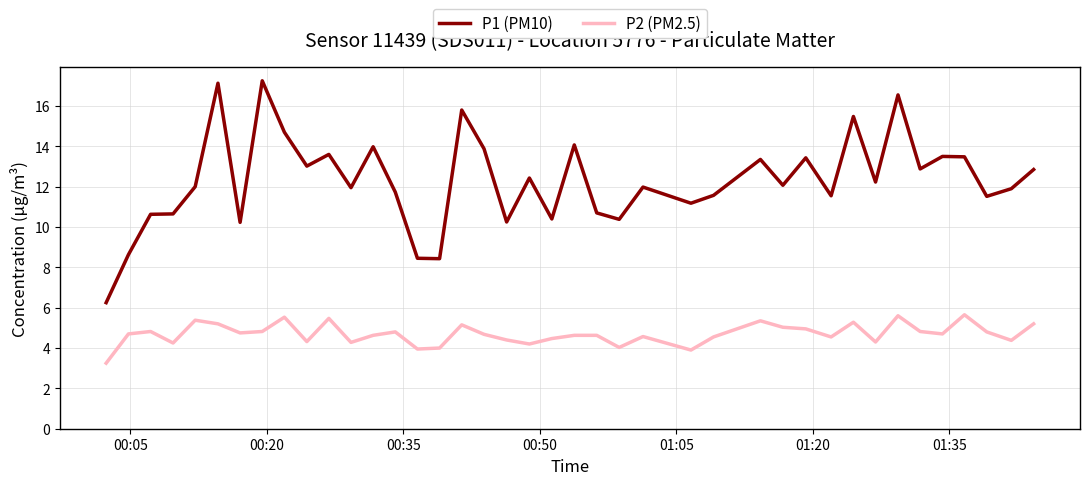

What is the difference between the maximum and minimum values in the P2 (PM2.5) series?

2.4